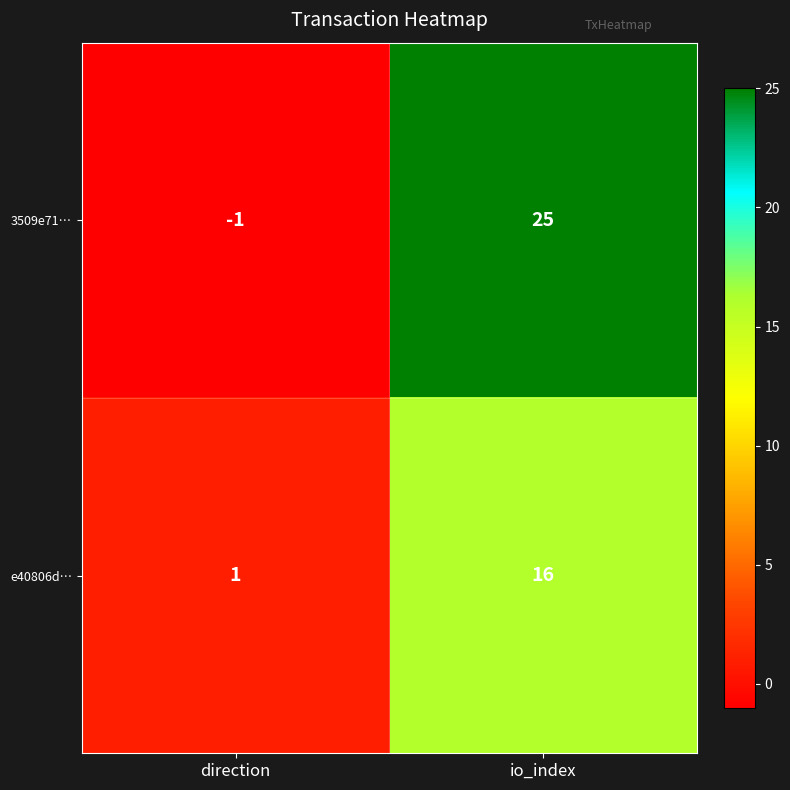

Which label corresponds to the largest value in the chart?

io_index